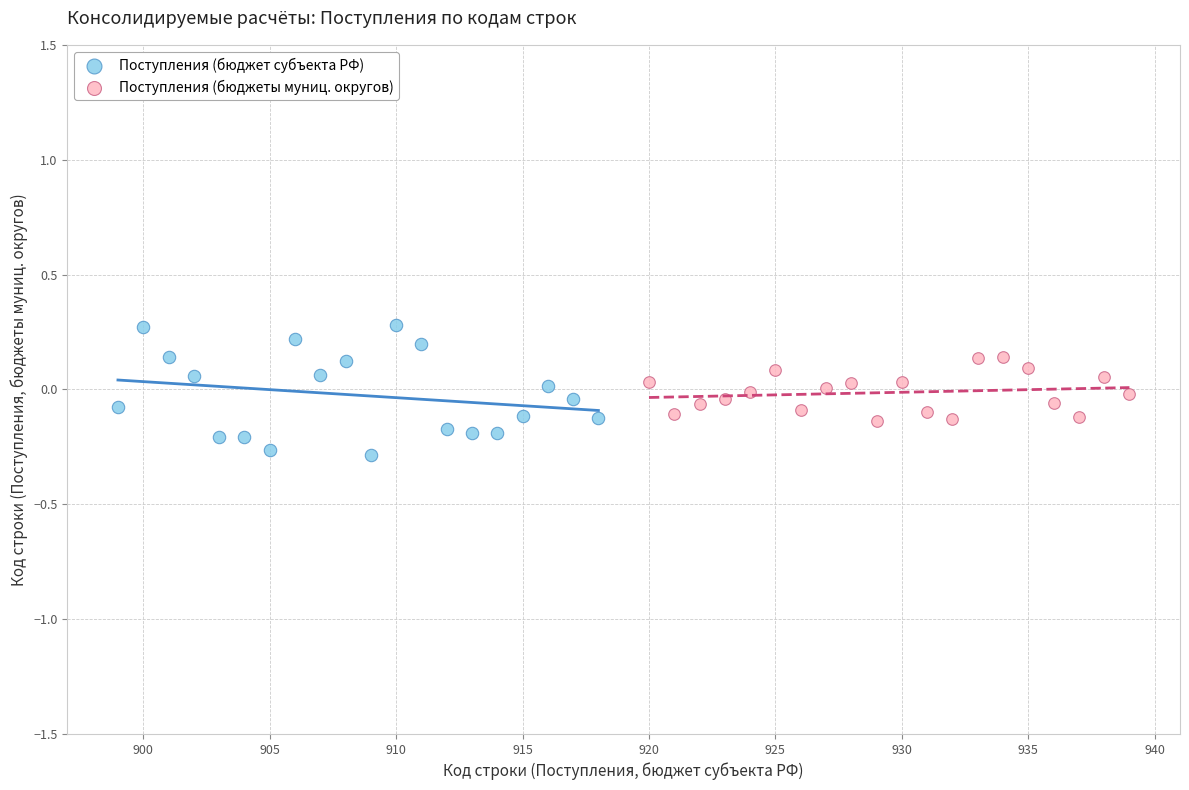

Which series contains the highest Y value?

Поступления (бюджет субъекта РФ)